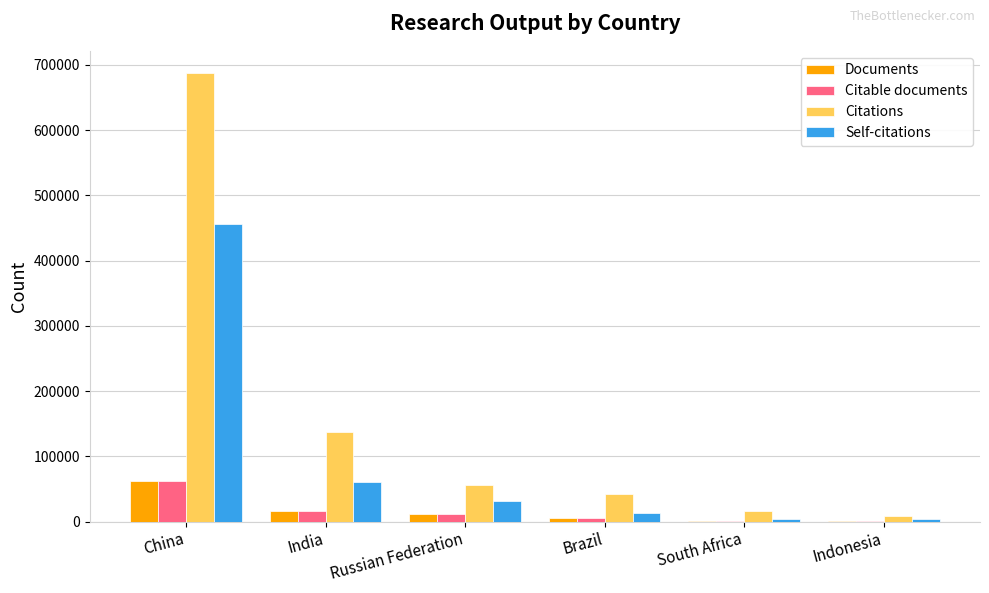

How many distinct data groups are displayed?

4